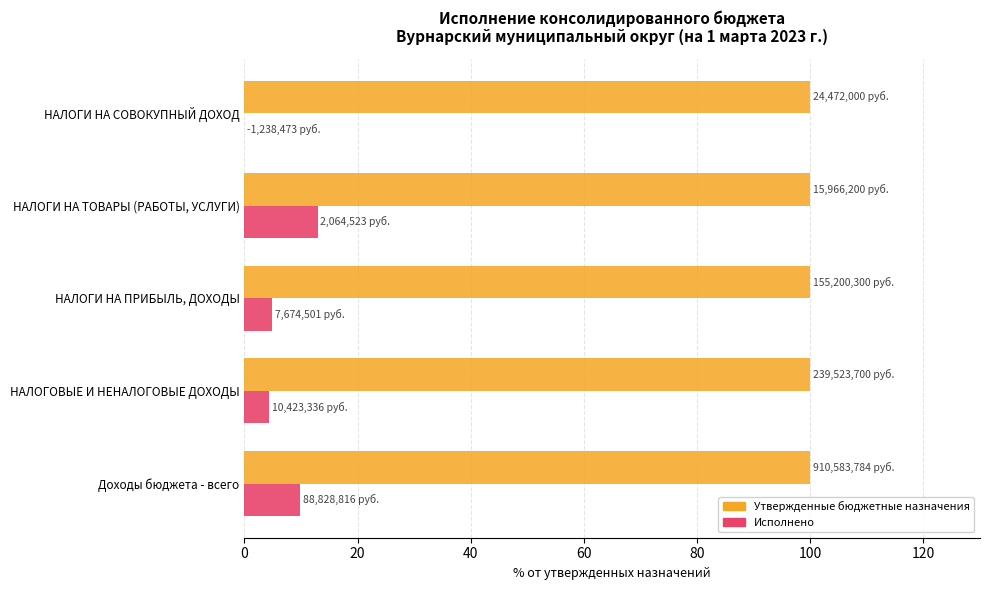

What is the sum of the Утвержденные бюджетные назначения values at Доходы бюджета - всего and НАЛОГОВЫЕ И НЕНАЛОГОВЫЕ ДОХОДЫ?

200.0